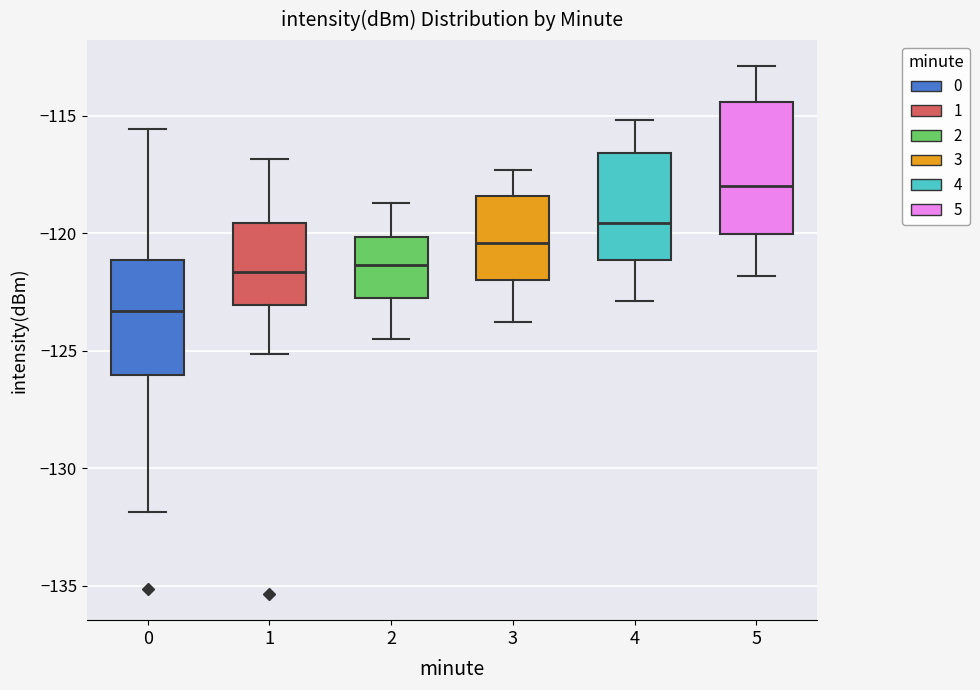

Reading left to right, read every box against the y-axis: the position of its median line, the range the box covers, and the ends of its whiskers. The values are not printed on the chart, so give them approximately, as read against the axis.

0: median -123.5, box -126.0 to -121.0, whiskers -132.0 to -115.5
1: median -121.5, box -123.0 to -119.5, whiskers -125.0 to -117.0
2: median -121.5, box -122.5 to -120.0, whiskers -124.5 to -118.5
3: median -120.5, box -122.0 to -118.5, whiskers -124.0 to -117.5
4: median -119.5, box -121.0 to -116.5, whiskers -123.0 to -115.0
5: median -118.0, box -120.0 to -114.5, whiskers -122.0 to -113.0